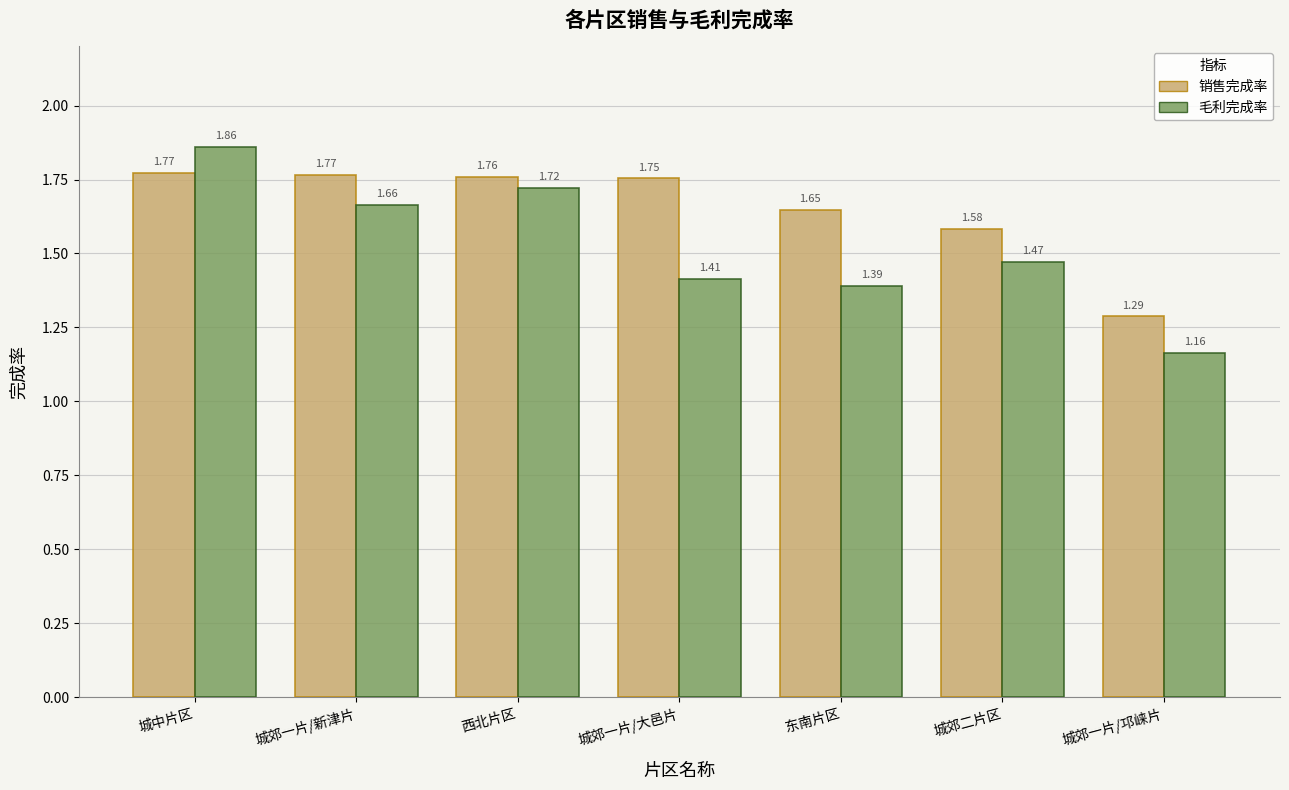

List the series in order of their overall mean, highest first.

销售完成率, 毛利完成率